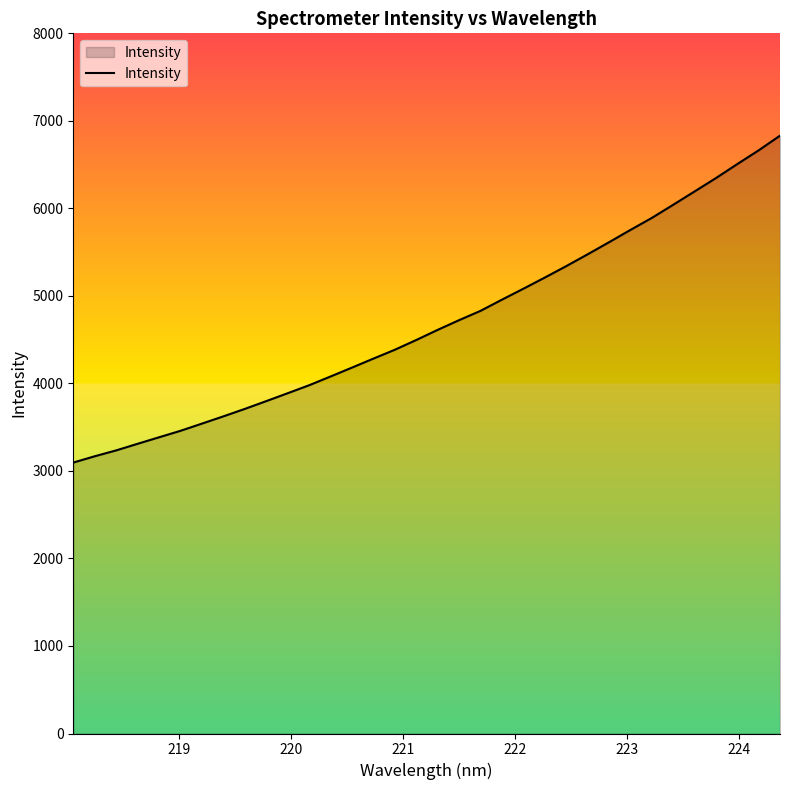

True or false: the data has more than 2 interior local peaks.

False